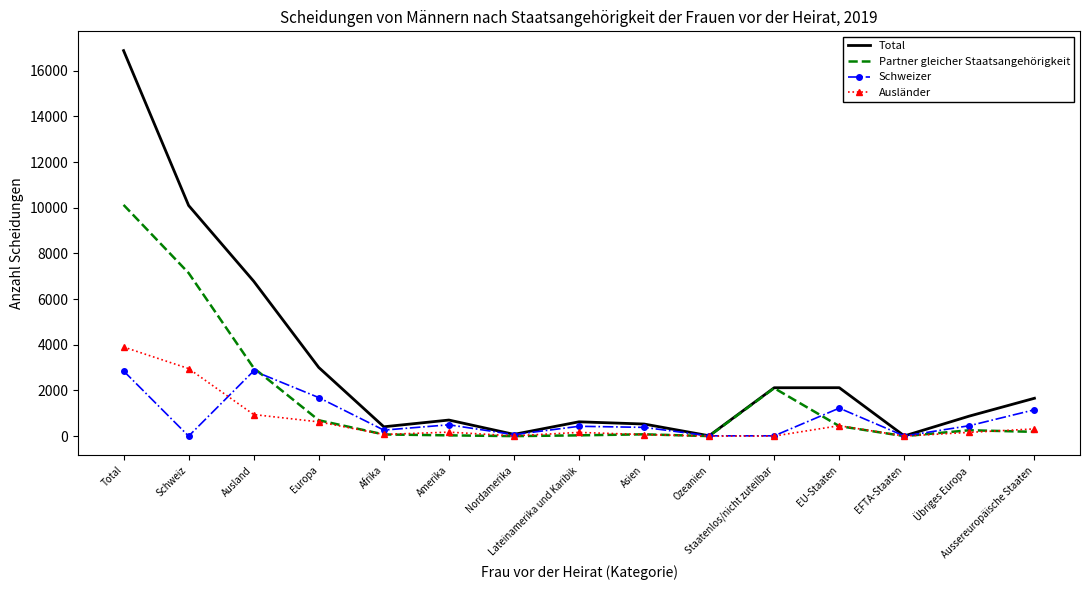

What is the highest value of the Partner gleicher Staatsangehörigkeit series?

10127